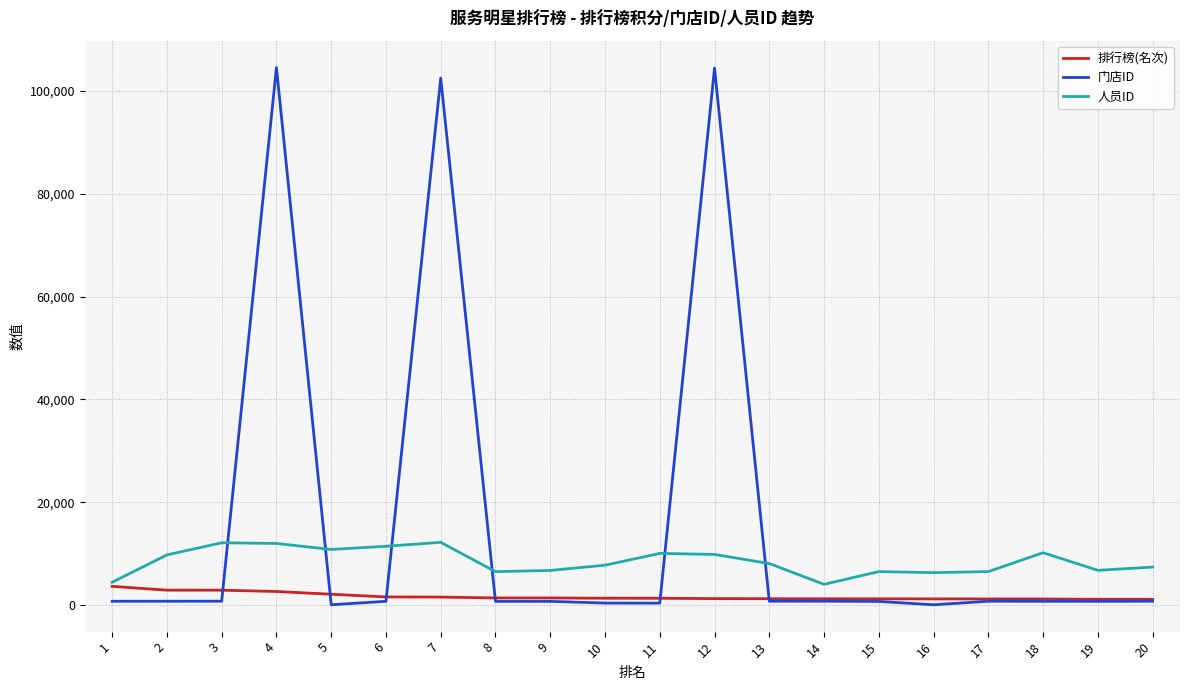

Is this an area chart (filled region under the line)?

No